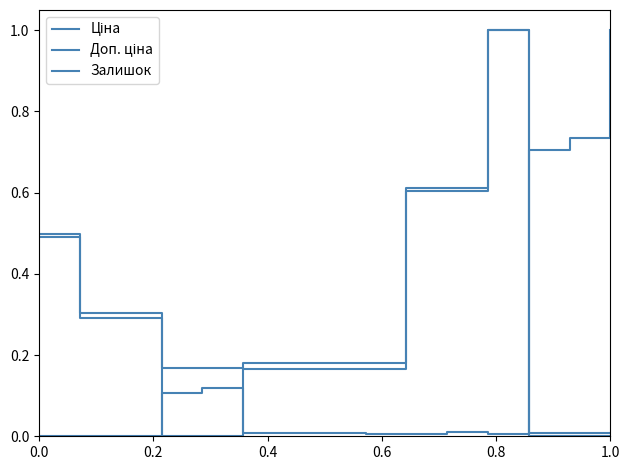

How many lines are shown in the chart?

3